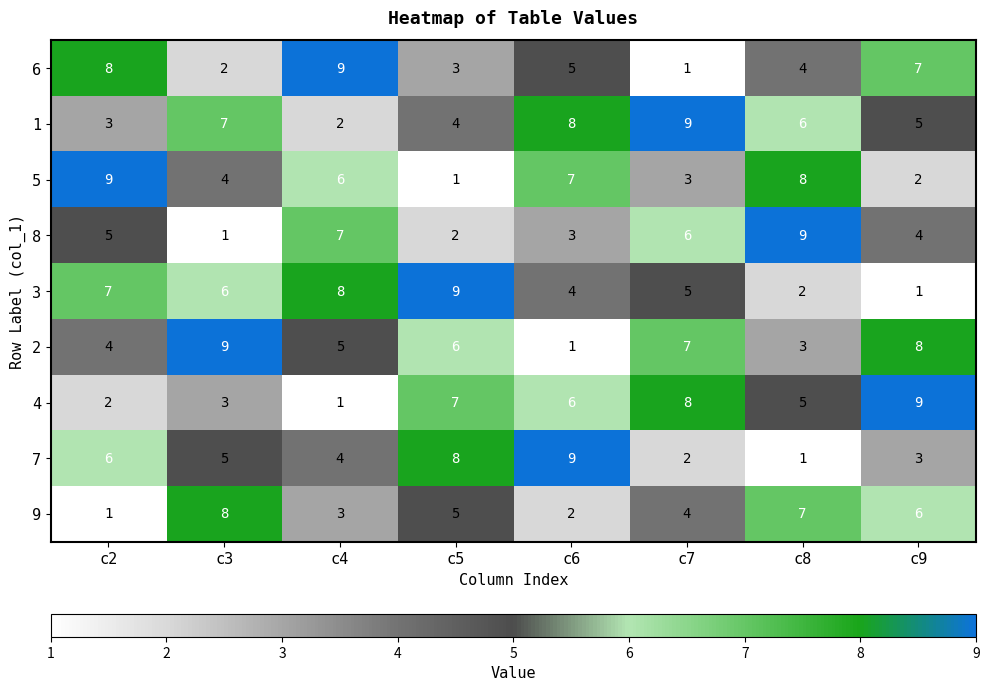

What is the sum of all 2 values?

43